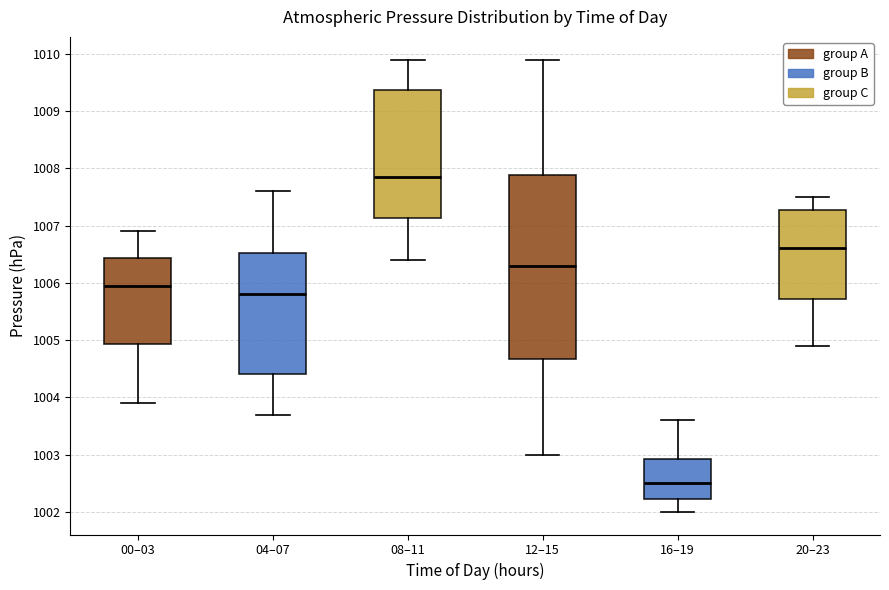

Which box is the tallest, from its lower edge to its upper edge?

12–15